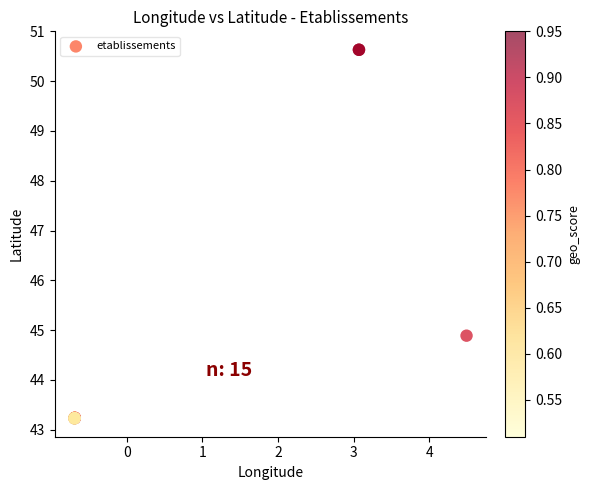

What Y value in the scatter plot is closest to 46?

44.9